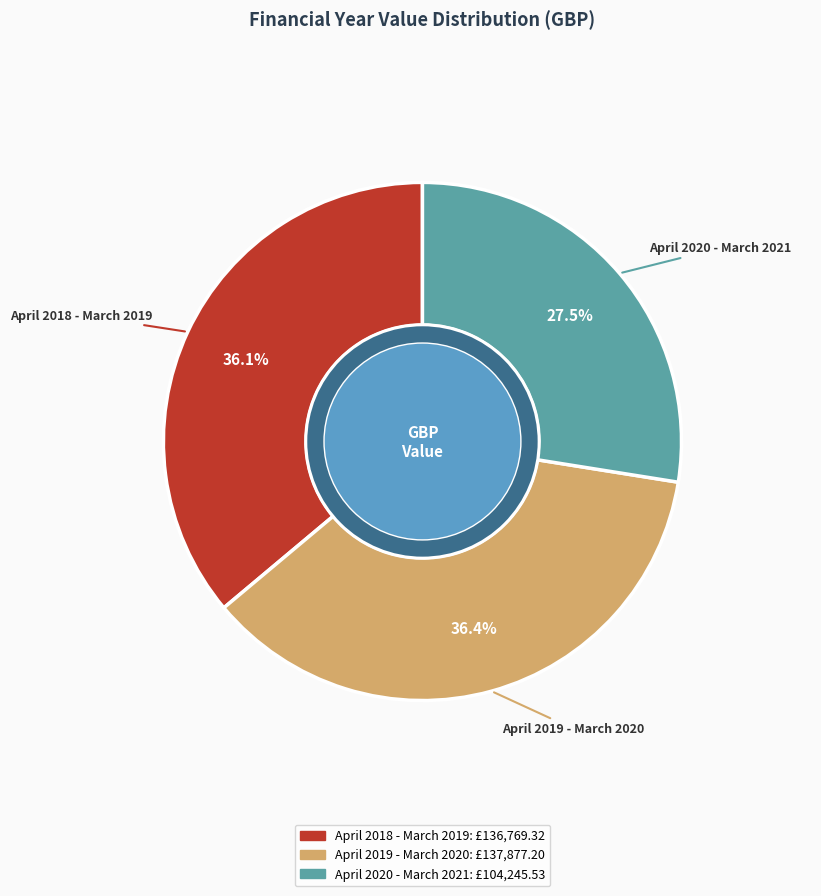

How many segments does this pie chart have?

3